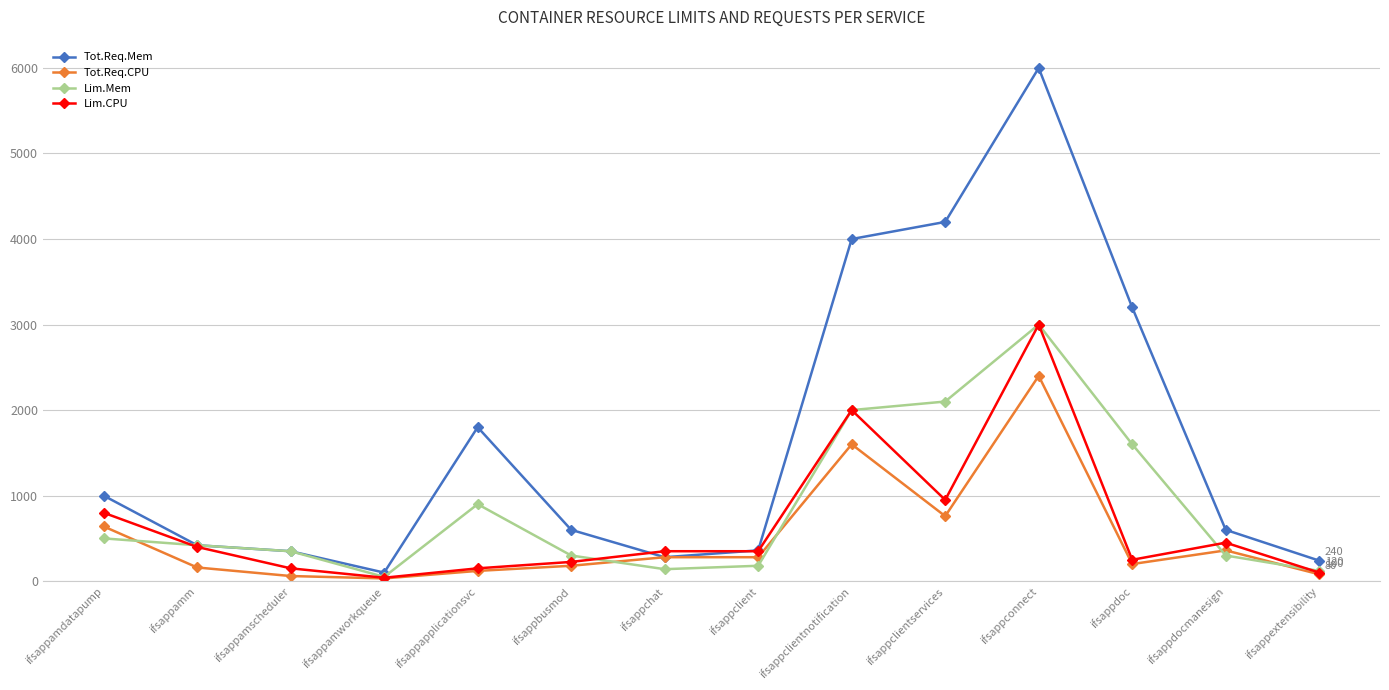

True or false: Lim.CPU and Lim.Mem cross at least once.

True